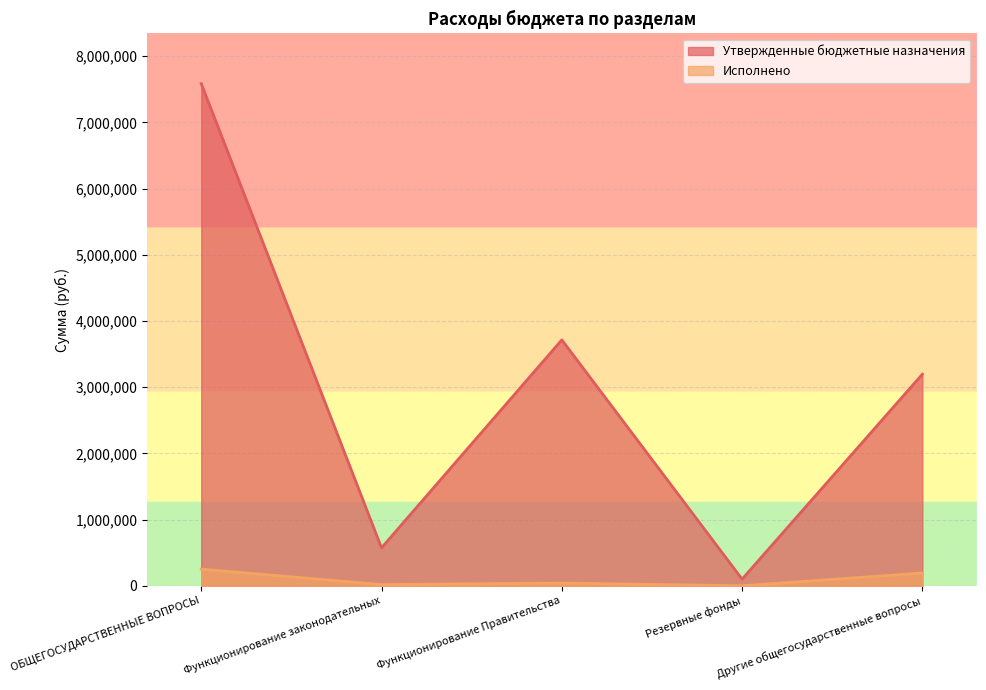

The value of Утвержденные бюджетные назначения at Функционирование Правительства is 3714300.0. True or false?

True